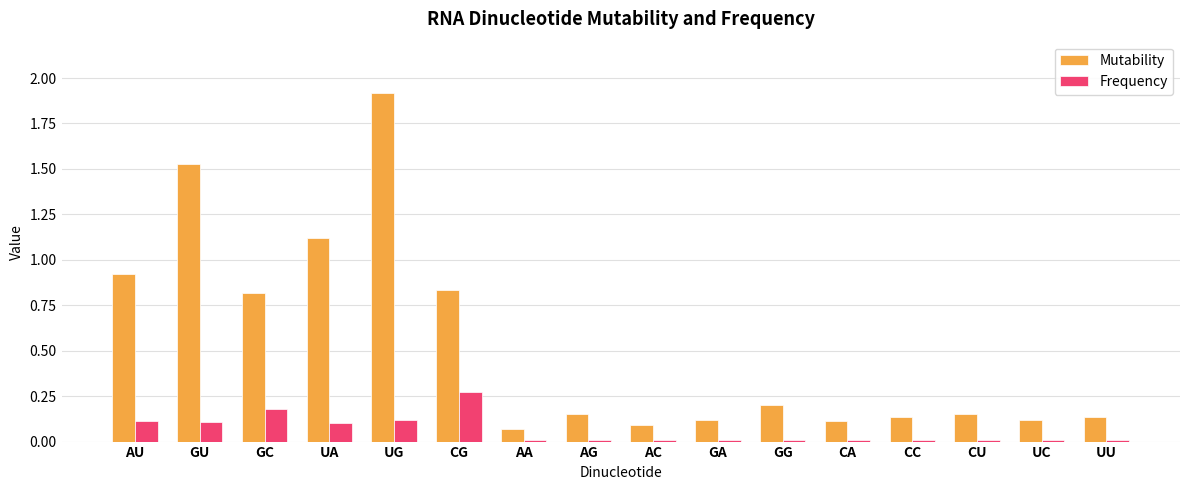

Between AU and GU, which series saw the biggest shift?

Mutability